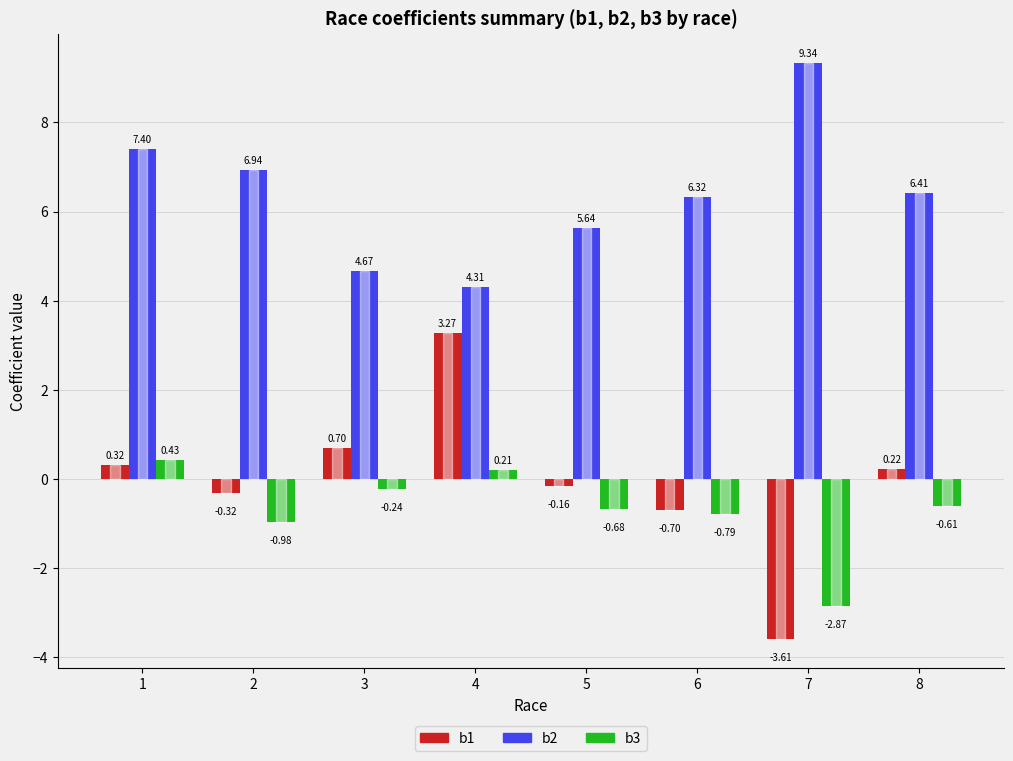

List the labels in order of b2 value, largest first.

7, 1, 2, 8, 6, 5, 3, 4